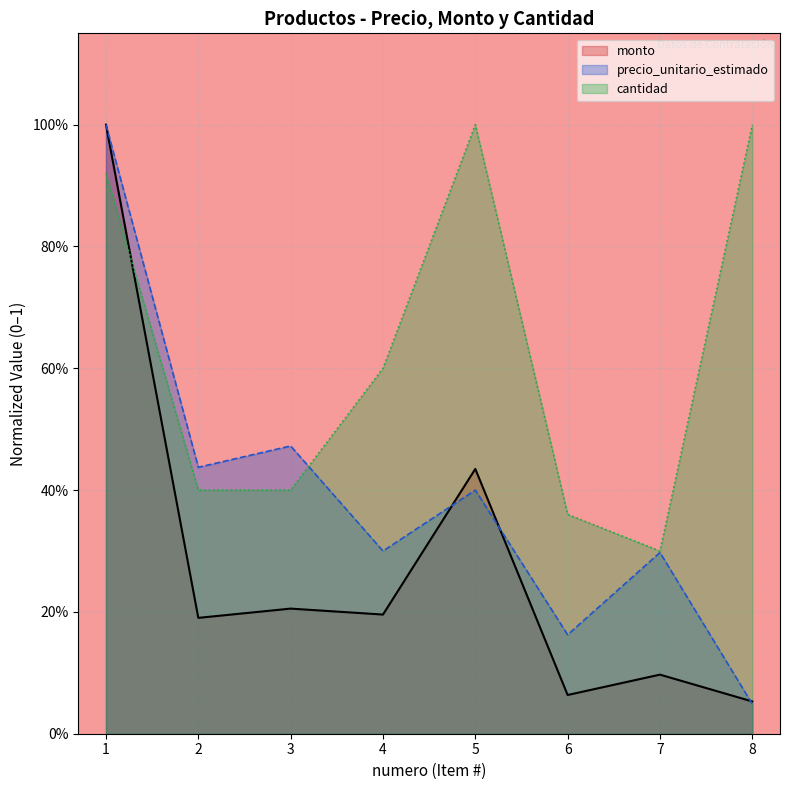

What is the total value across all series at 2?

1.0